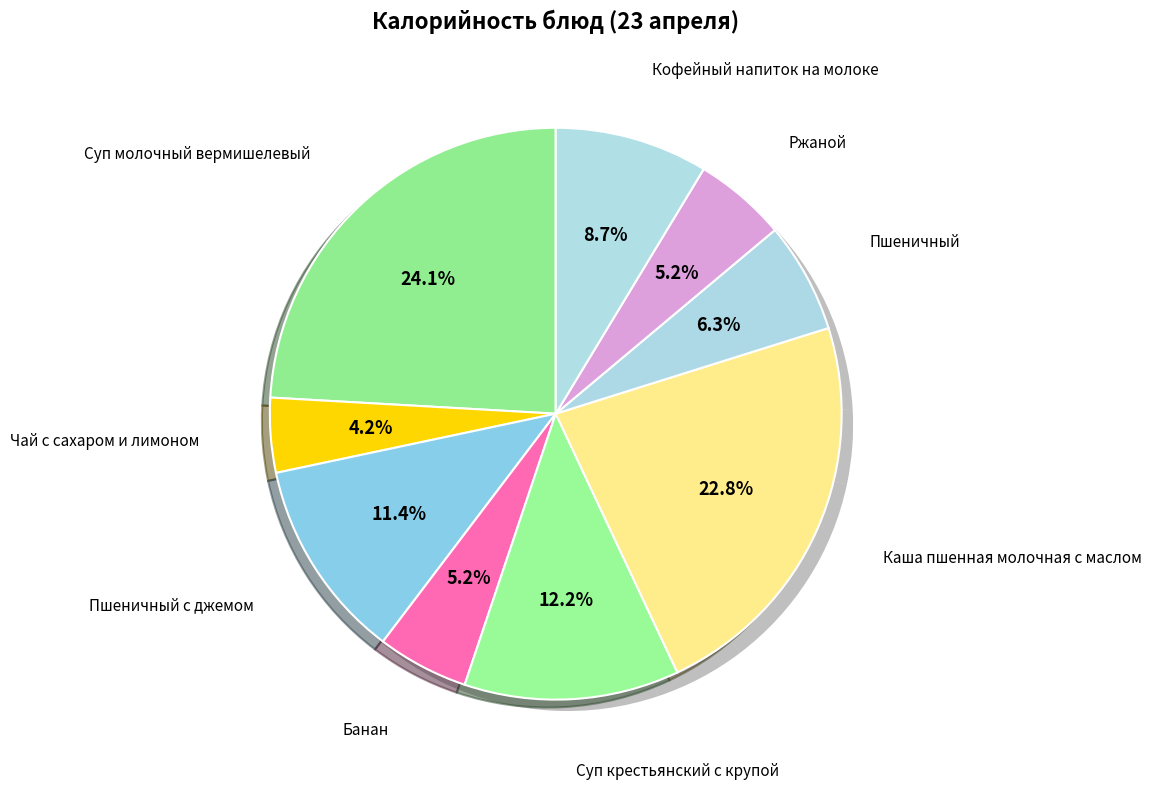

Is there a majority slice in this chart?

No